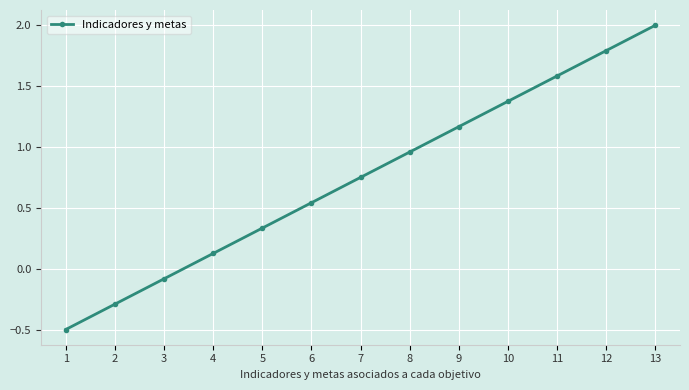

What is the sum of all values?

9.8